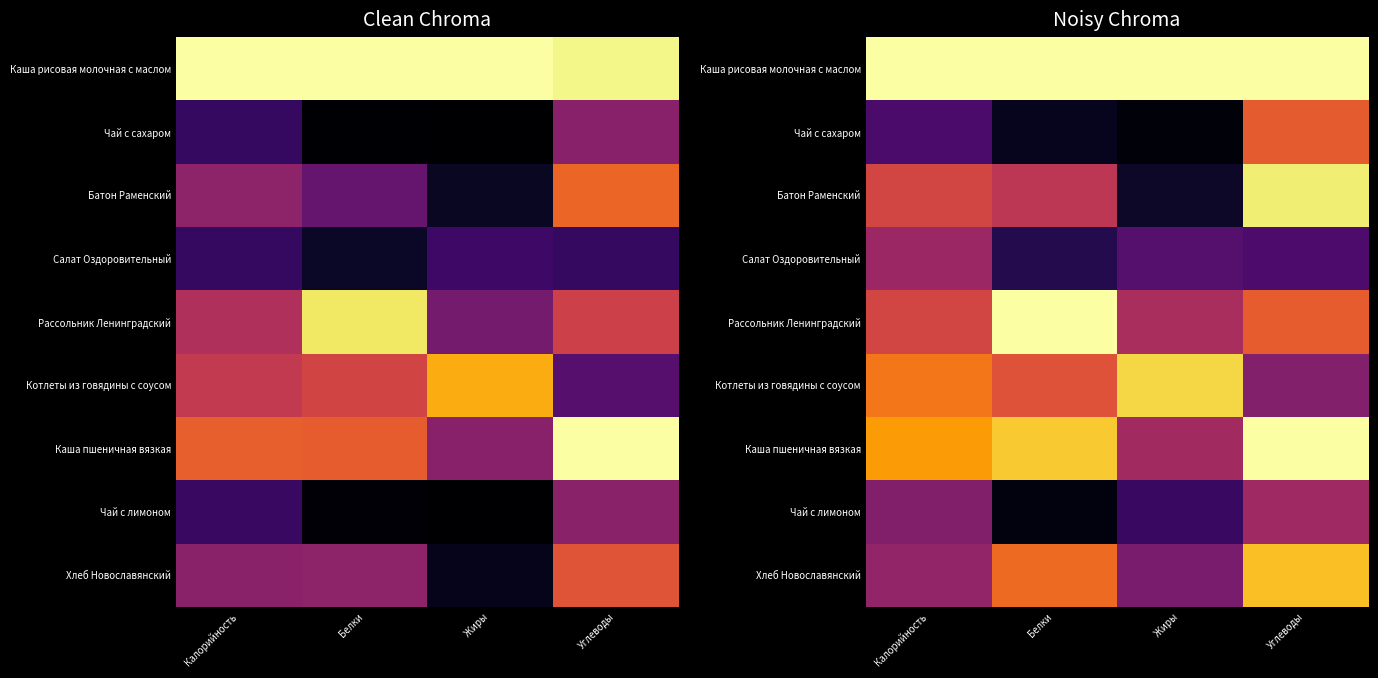

The Каша пшеничная вязкая series shows 1.3 at Белки. True or false?

False